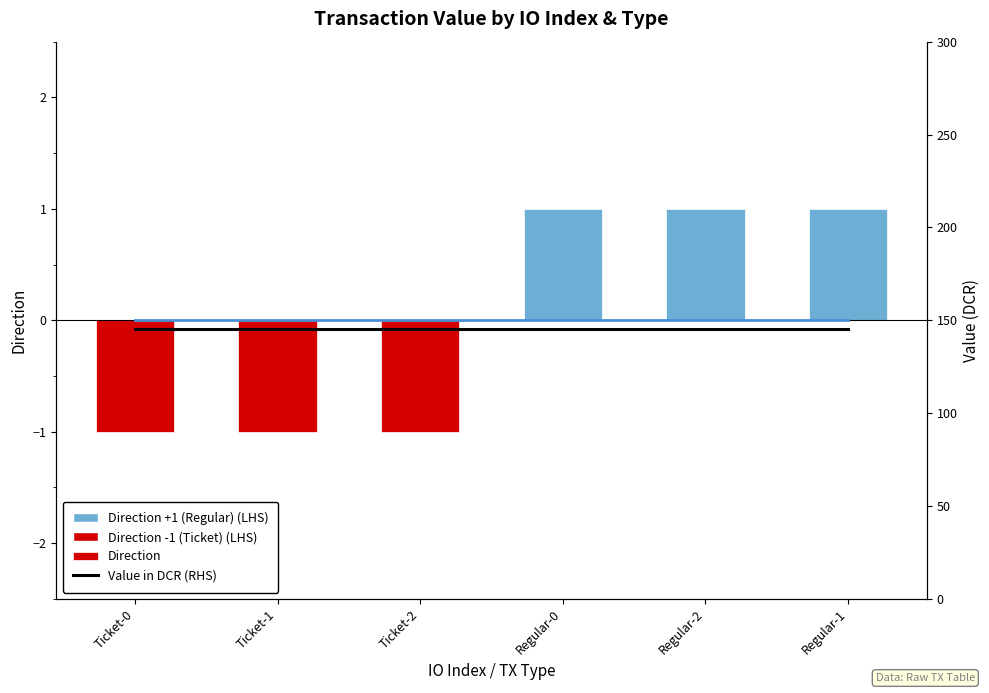

Which category has the lowest value across all series?

Ticket-0